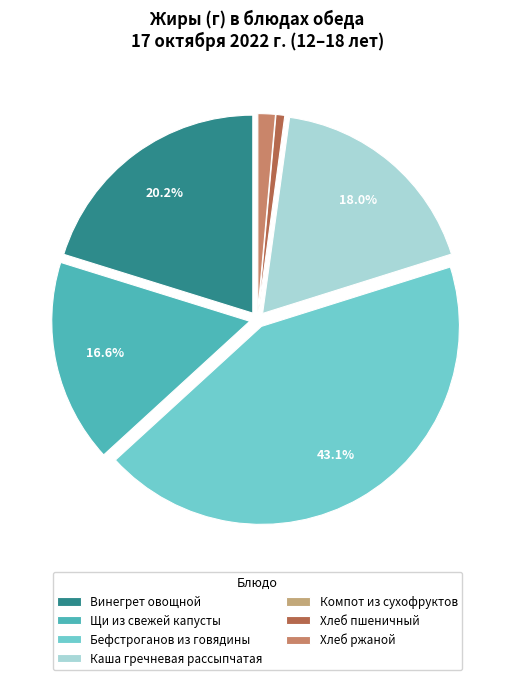

What percentage do Винегрет овощной and Щи из свежей капусты together represent?

36.8%